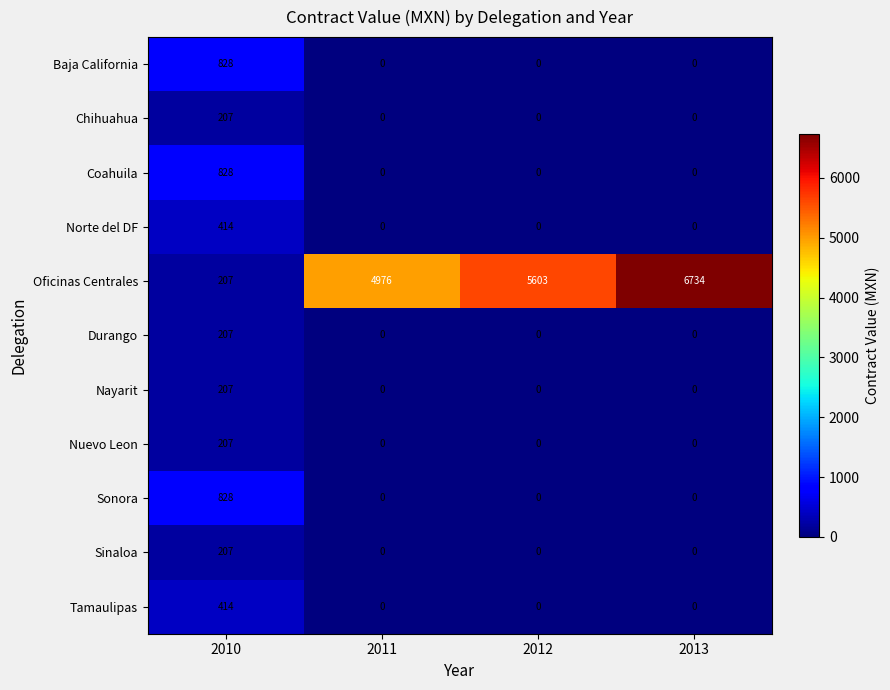

Is the value of Tamaulipas at 2012 greater than the value of Durango at 2010?

No